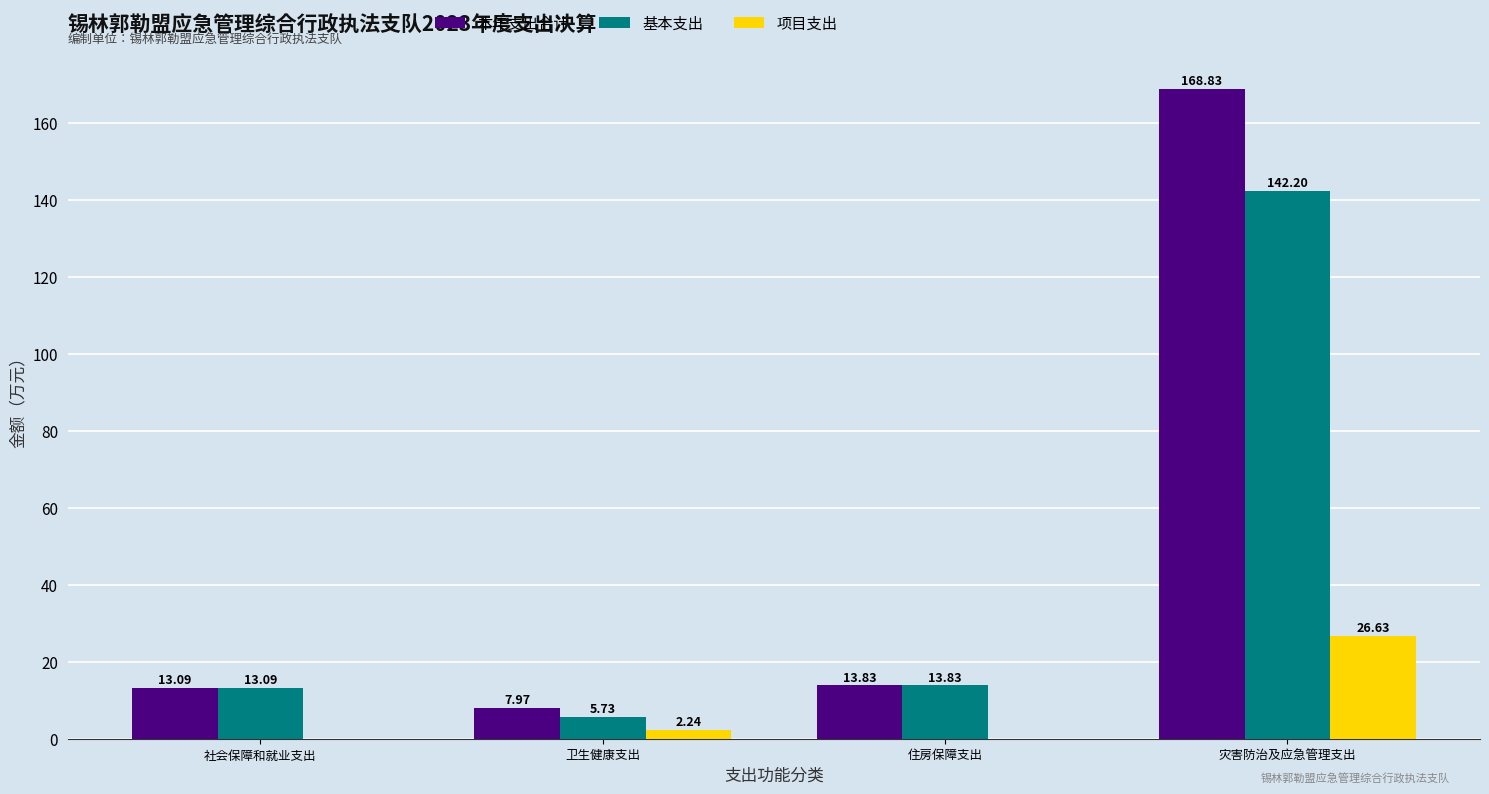

At which label is 本年支出合计 closest to 88?

住房保障支出